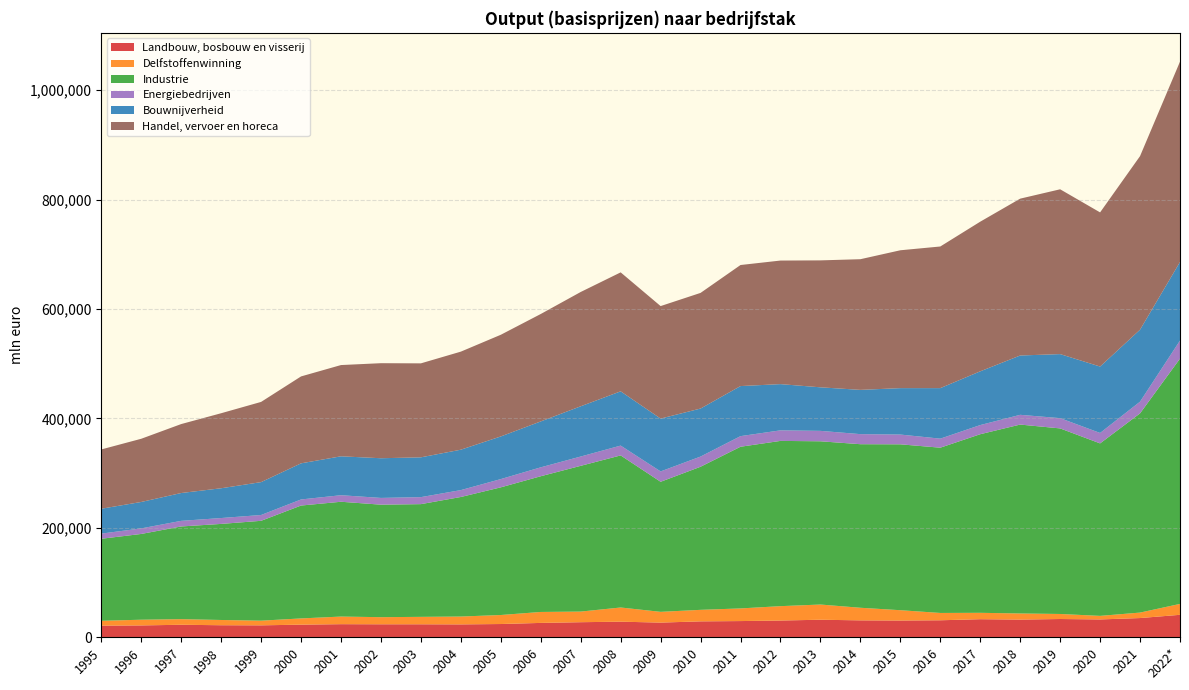

Reading left to right, list all the values displayed in this chart.

Landbouw, bosbouw en visserij: 20991	21403	22604	21752	21533	22831	23693	23489	23485	23293	23964	26000	27288	28262	26564	28823	29360	30345	31810	30660	30359	30813	32801	32058	33130	32349	34871	40798
Delfstoffenwinning: 8875	10443	10259	9608	8562	11374	13911	13009	13585	14365	16480	20030	19430	25921	19667	21073	23123	26284	27788	23038	18874	13388	11659	11196	9209	6512	10012	19950
Industrie: 149929	156779	169442	175614	182548	206334	209874	205649	206054	218536	233383	248097	266437	278001	237751	261593	295556	302090	298411	298987	303244	302101	326476	345328	339201	315289	364173	448377
Energiebedrijven: 9421	10161	10261	10735	10618	11125	11960	12336	12799	12574	15091	16284	17007	17972	18949	18609	19405	19291	19062	18409	17859	16530	16730	17829	18770	19102	21410	33050
Bouwnijverheid: 45490	48307	50873	54431	60111	66044	71119	72541	72760	73877	77954	83909	91833	99184	96582	87770	91512	84506	79607	80907	84840	92352	98230	108437	117077	121397	131560	143612
Handel, vervoer en horeca: 108385	115517	126047	137153	146608	158876	166806	173747	171793	179254	185853	196373	208956	217459	205660	211413	221282	225881	232045	238859	252013	258912	273555	286725	301277	281775	317294	366260